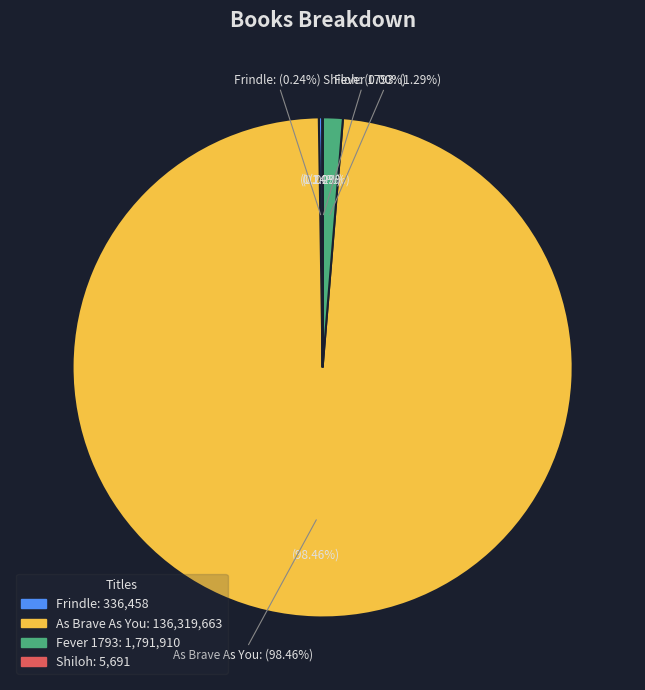

Does Frindle represent more than half of the total?

No